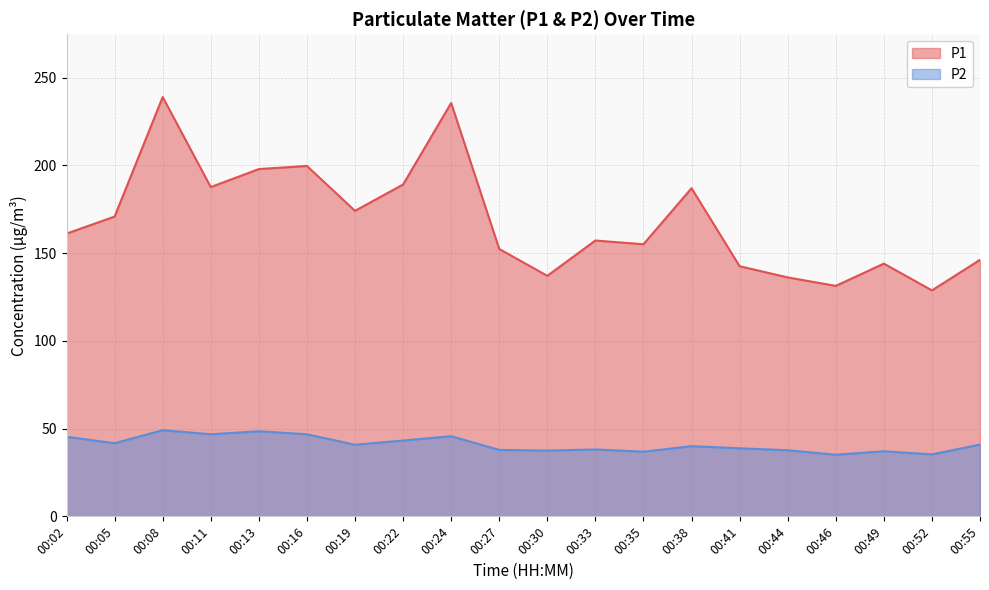

Is the value of P2 at 00:41 greater than the value of P1 at 00:33?

No